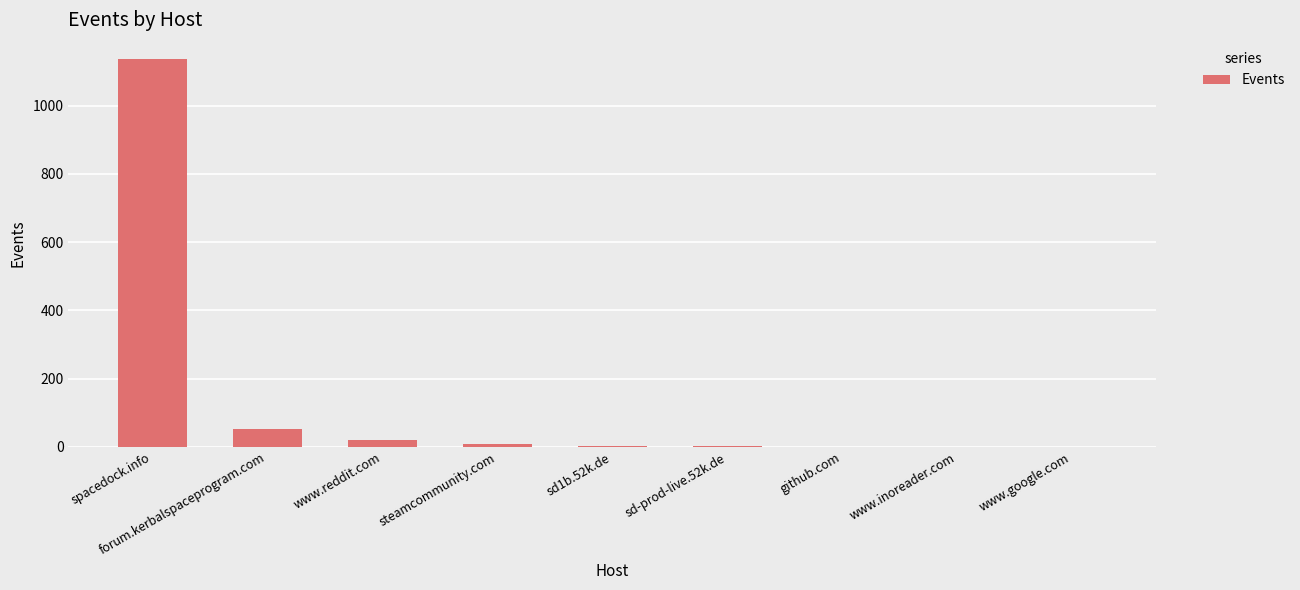

How many categories are shown in the chart?

9